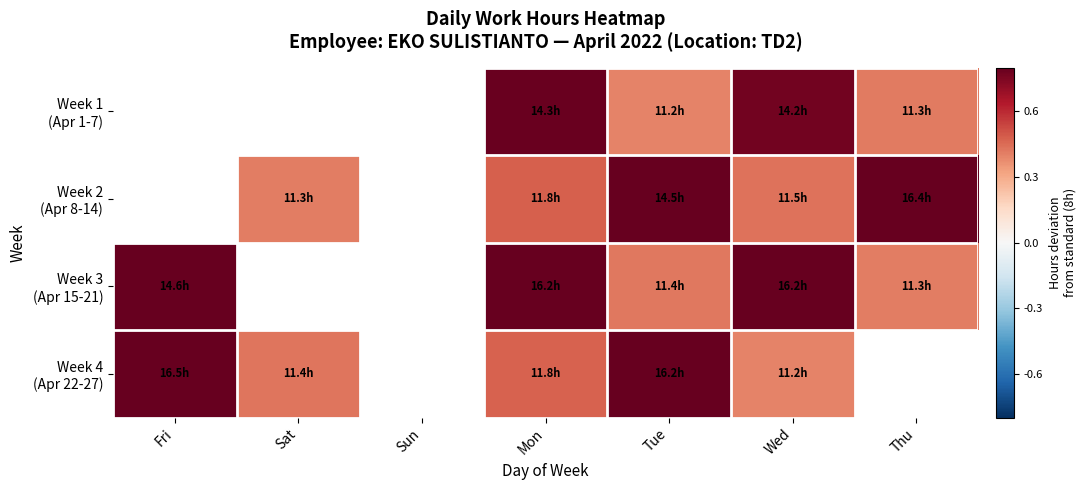

Between Wed and Sat, which is larger?

Sat